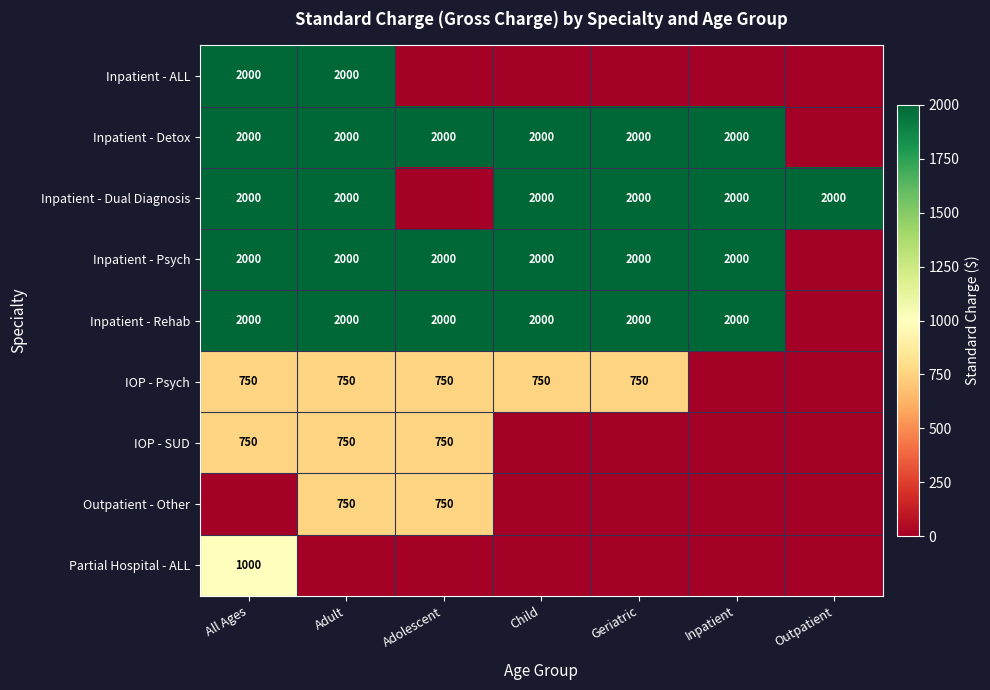

Is it true that Inpatient - Rehab equals 2000 at All Ages?

True